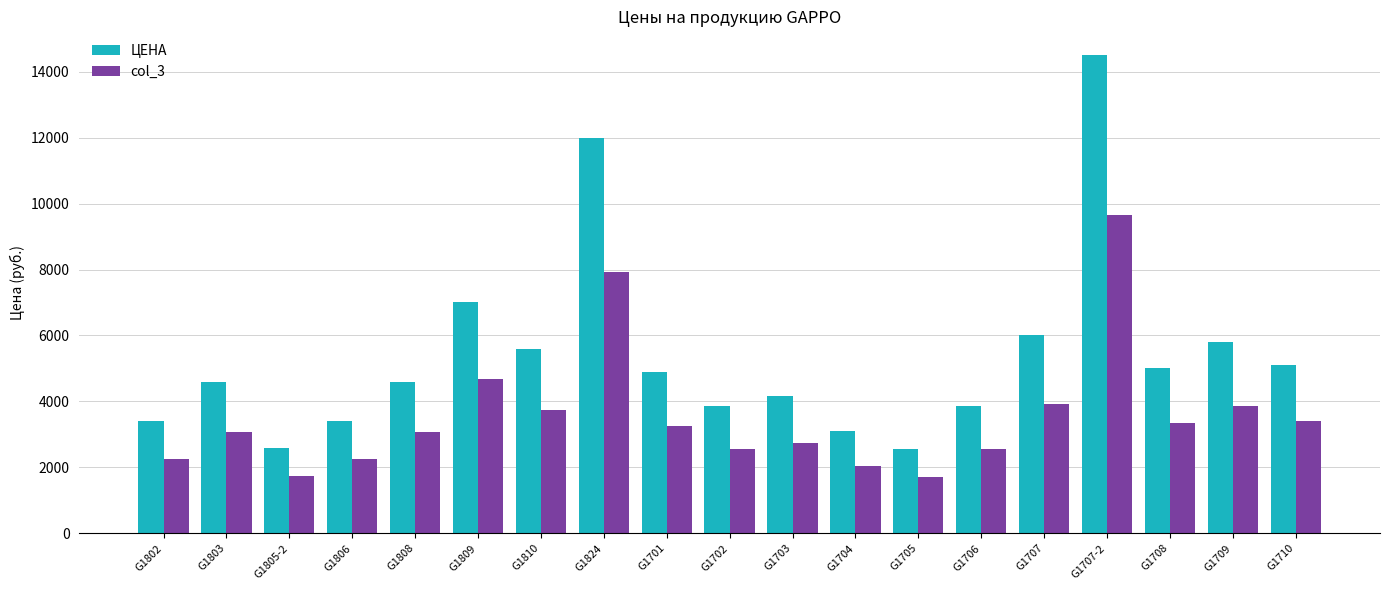

What are all the series names shown in the legend?

ЦЕНА, col_3